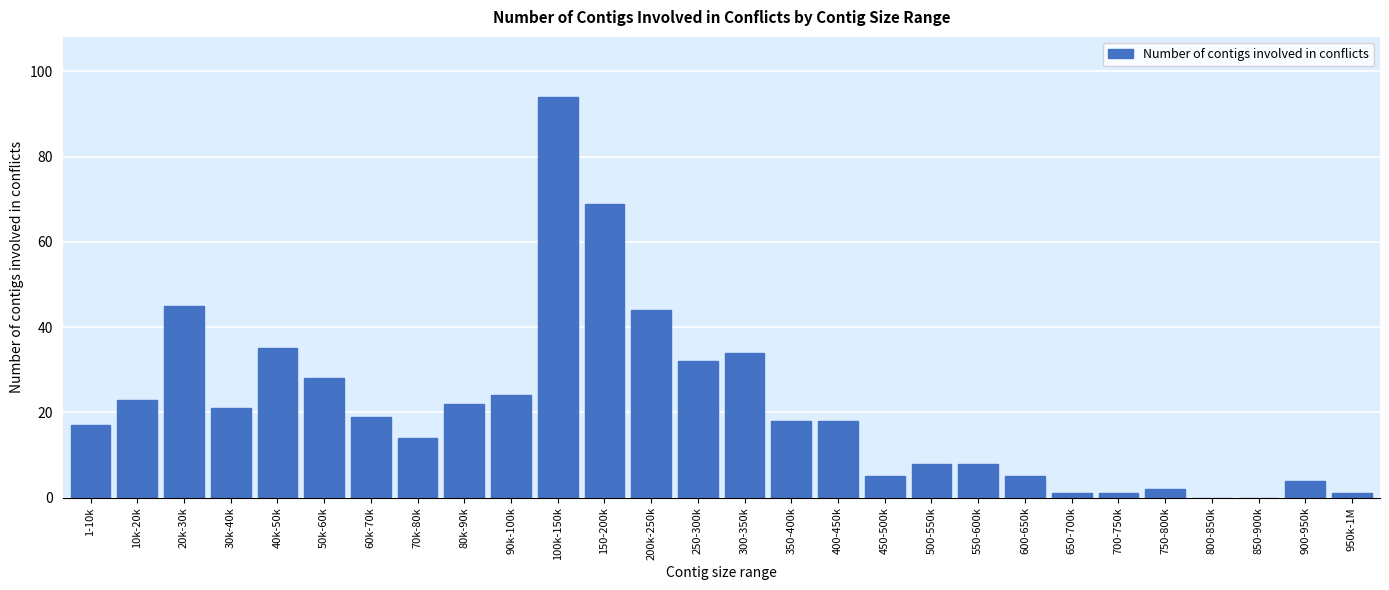

Reading left to right, what are all the values shown in this chart?

1-10k=17	10k-20k=23	20k-30k=45	30k-40k=21	40k-50k=35	50k-60k=28	60k-70k=19	70k-80k=14	80k-90k=22	90k-100k=24	100k-150k=94	150-200k=69	200k-250k=44	250-300k=32	300-350k=34	350-400k=18	400-450k=18	450-500k=5	500-550k=8	550-600k=8	600-650k=5	650-700k=1	700-750k=1	750-800k=2	800-850k=0	850-900k=0	900-950k=4	950k-1M=1